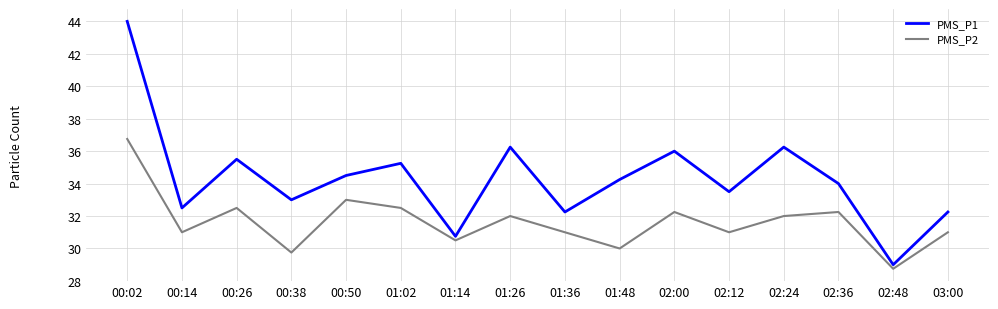

What are all the series names shown in the legend?

PMS_P1, PMS_P2